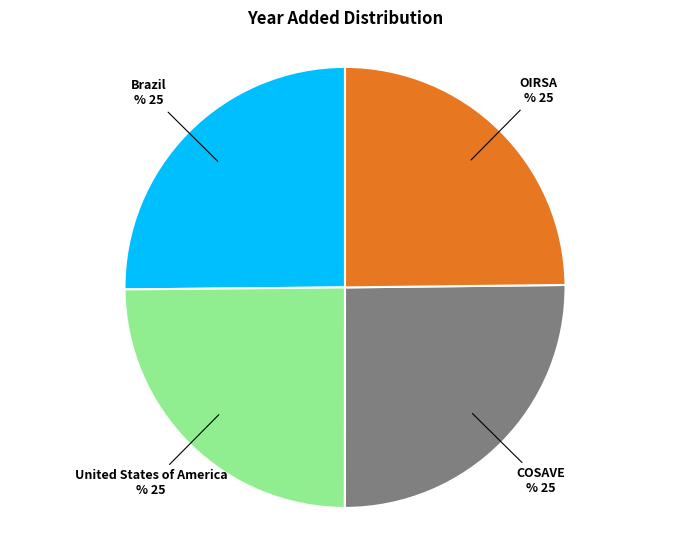

Does any single category account for the majority?

No